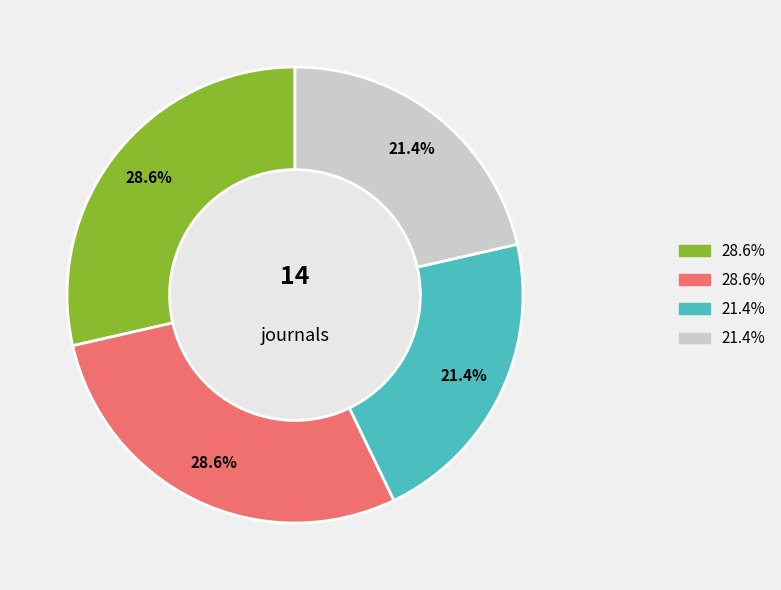

Count the number of slices in the pie.

4